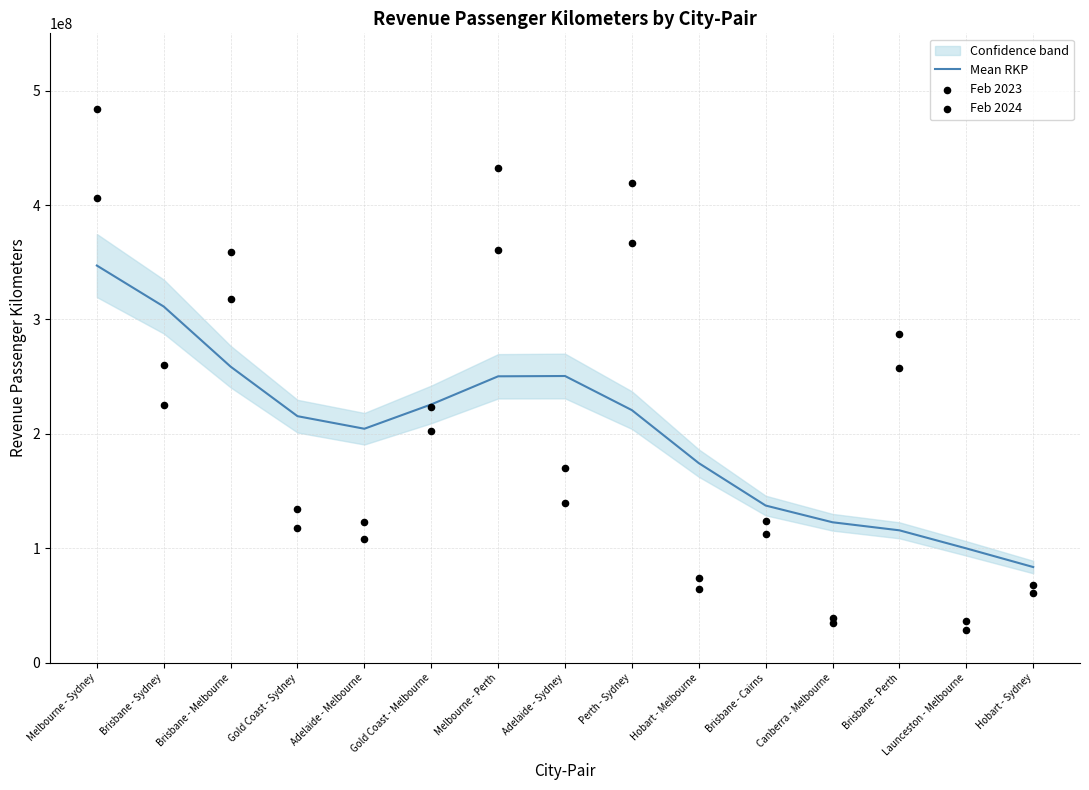

Which series contains the highest Y value?

Feb 2024